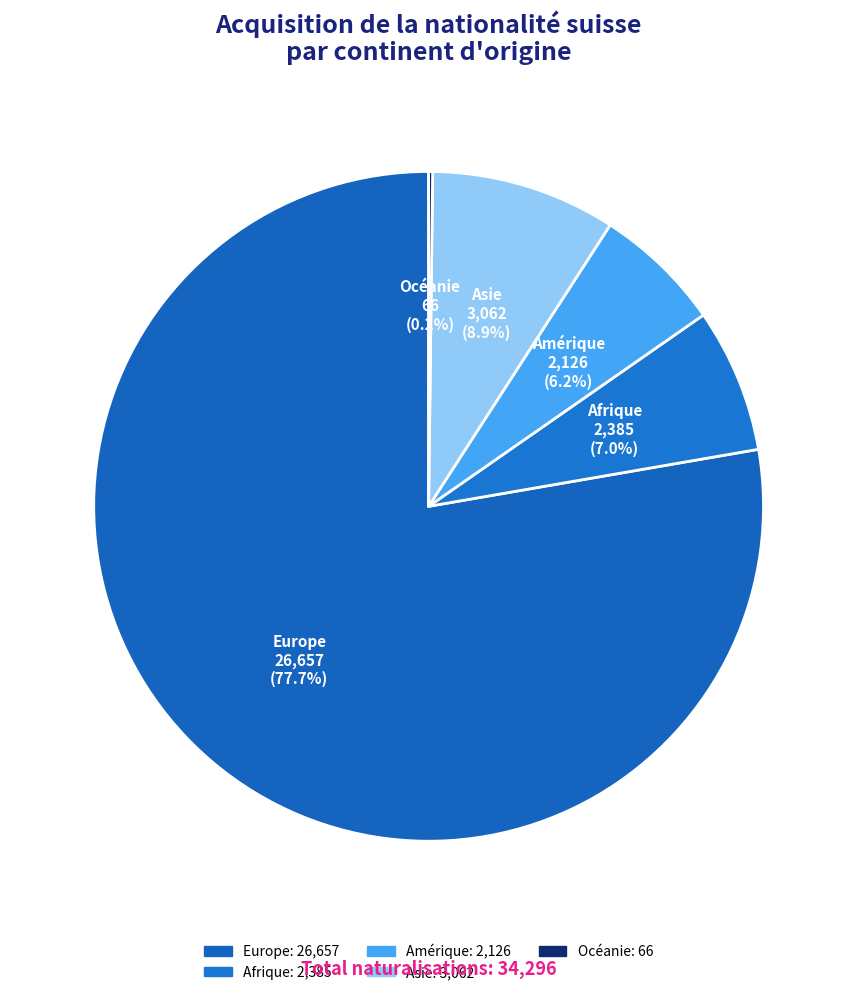

The Asie slice represents 1% of the pie. True or false?

False